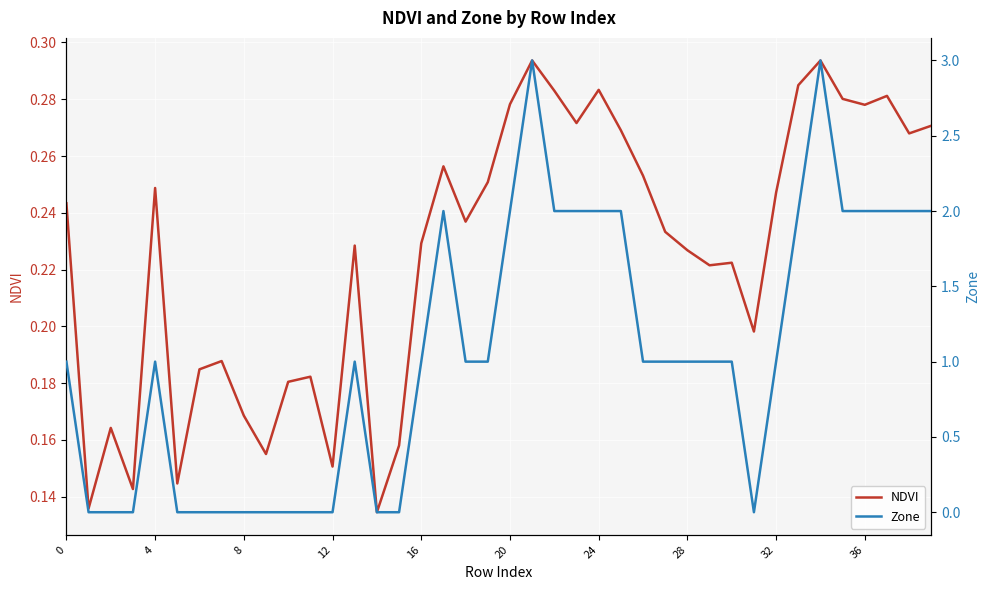

What is the total value across all series at 19?

1.3